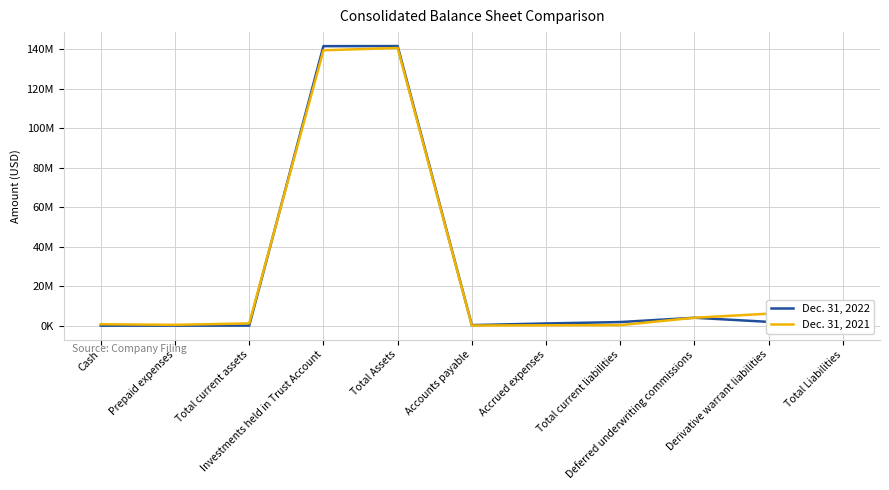

What is the maximum value shown in the chart?

141507839